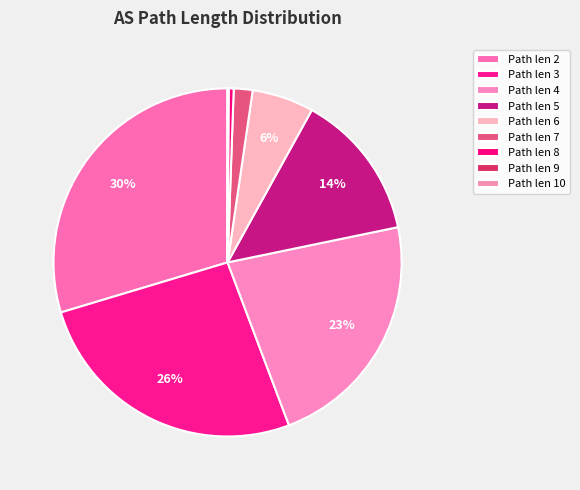

To the nearest percent, what is the average slice percentage?

11%